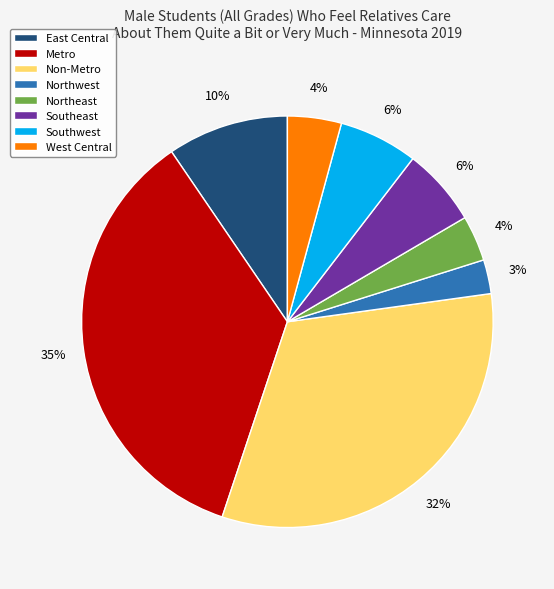

What percentage is the Non-Metro slice, to the nearest percent?

32%